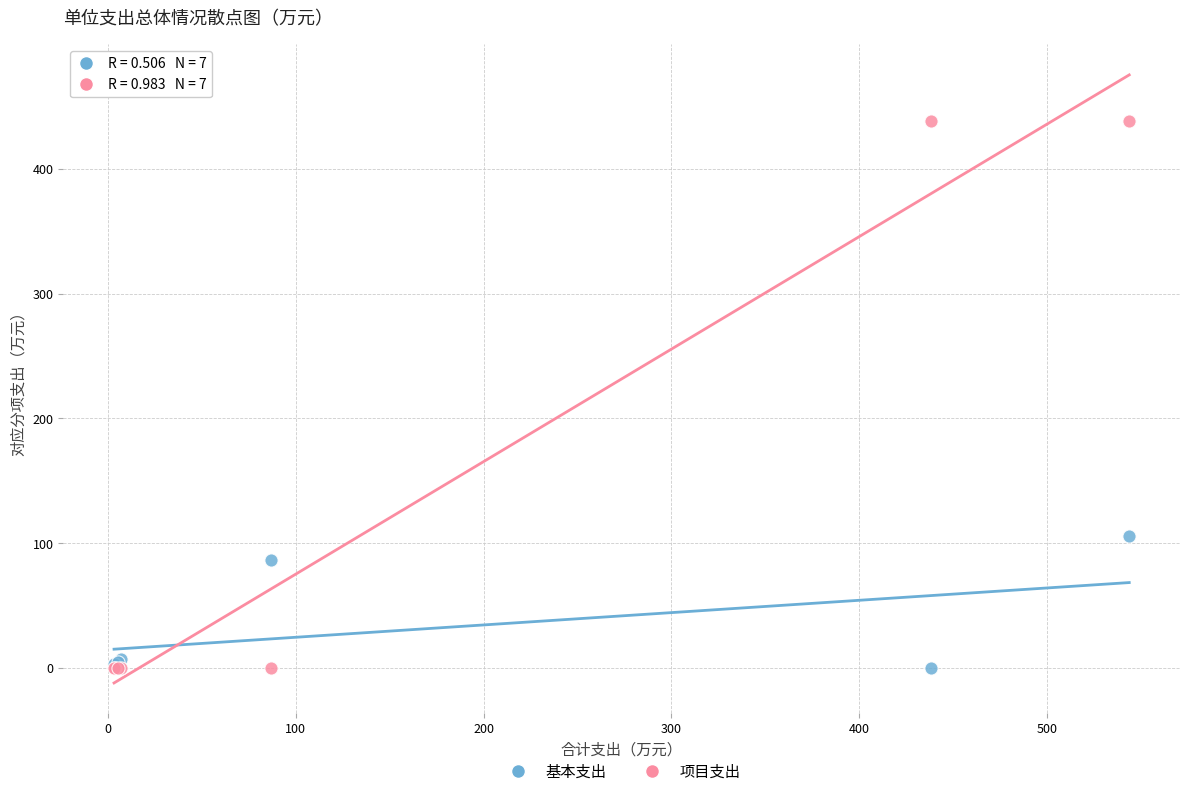

Which series has the largest Y range (max minus min)?

项目支出